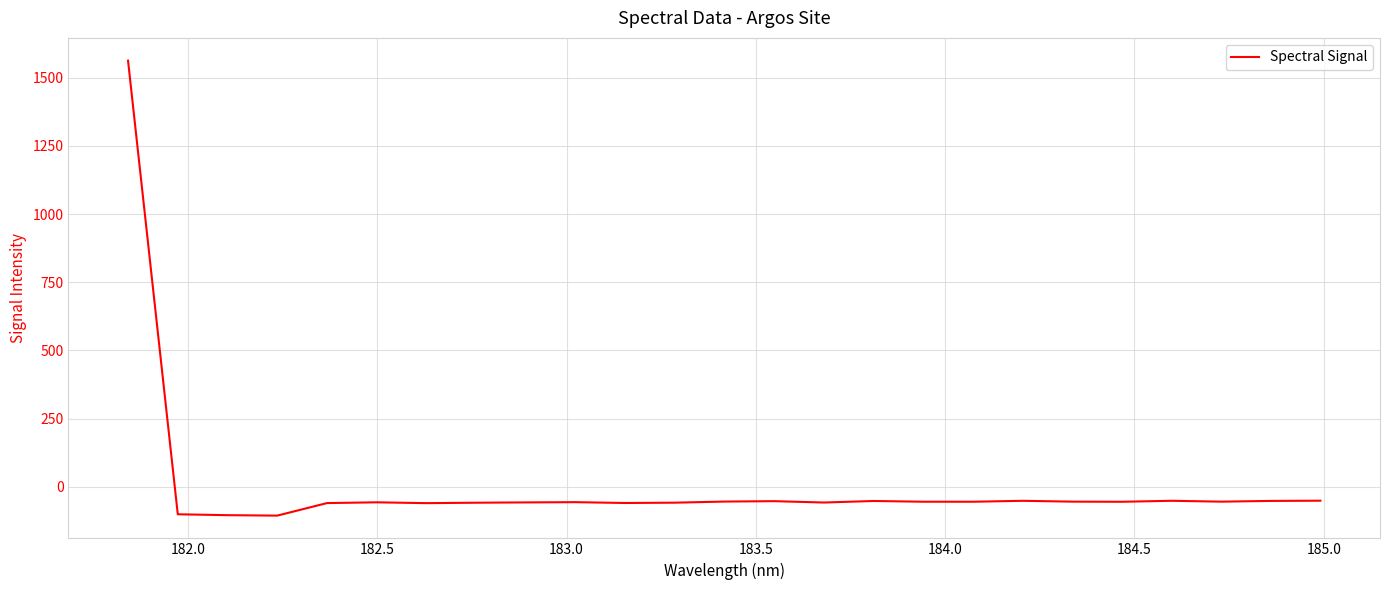

What is the greatest value displayed?

1562.0